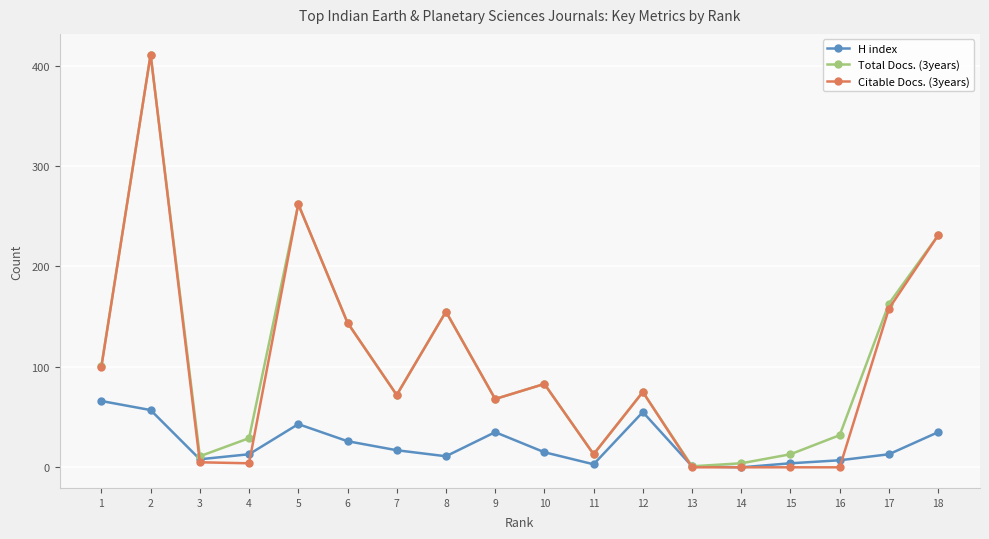

Is the value of Total Docs. (3years) at 5 greater than the value of H index at 1?

Yes